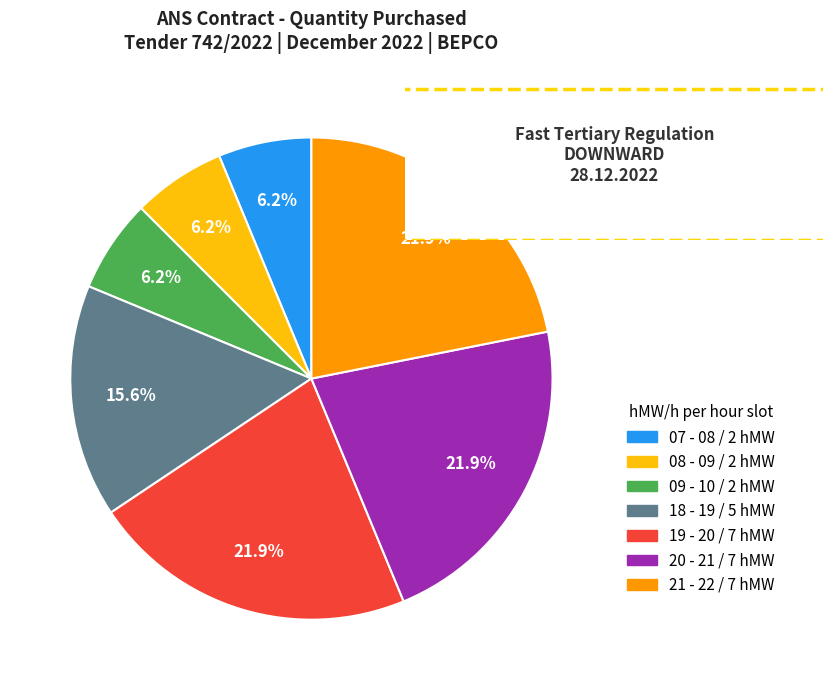

Approximately how many times larger is the value at 08 - 09 compared to 18 - 19?

0.4